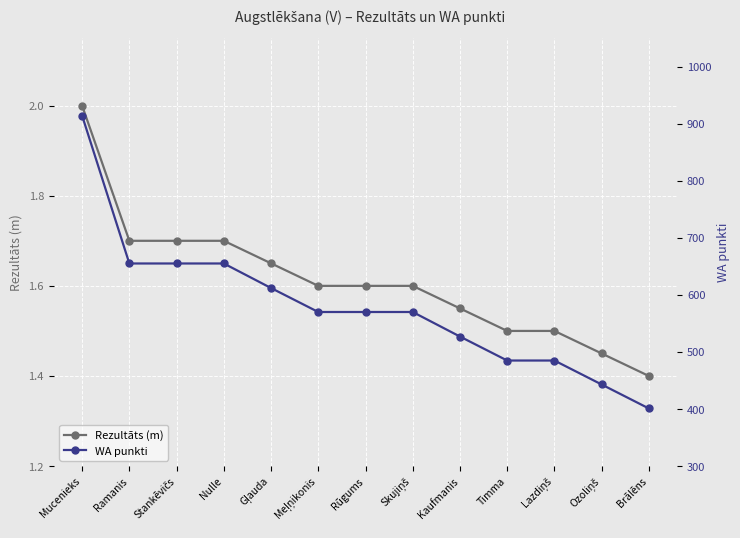

What is the difference between the highest and lowest values at Mucenieks?

912.0